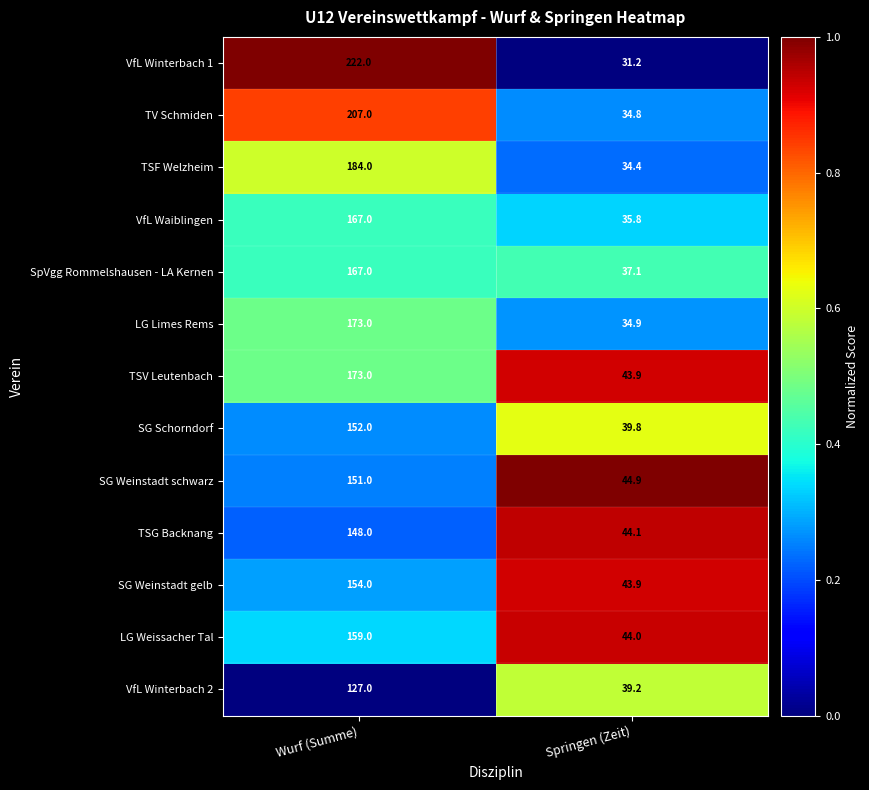

What is the difference between the highest and lowest values at Springen (Zeit)?

13.7